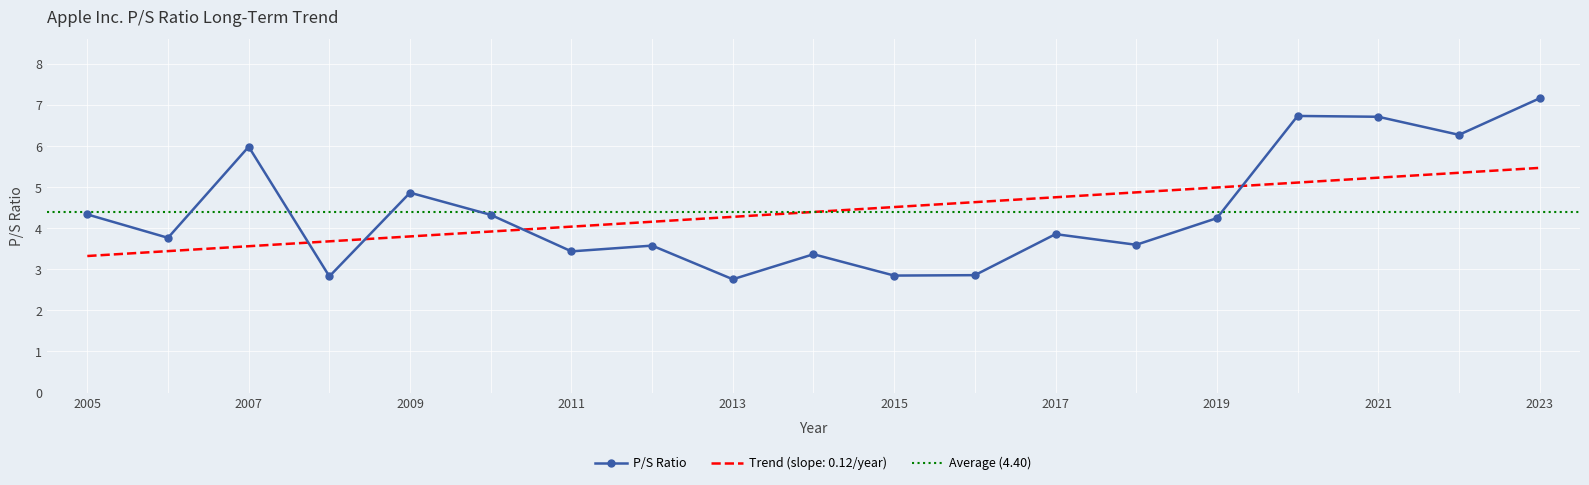

Where does the data first go above 3?

2005